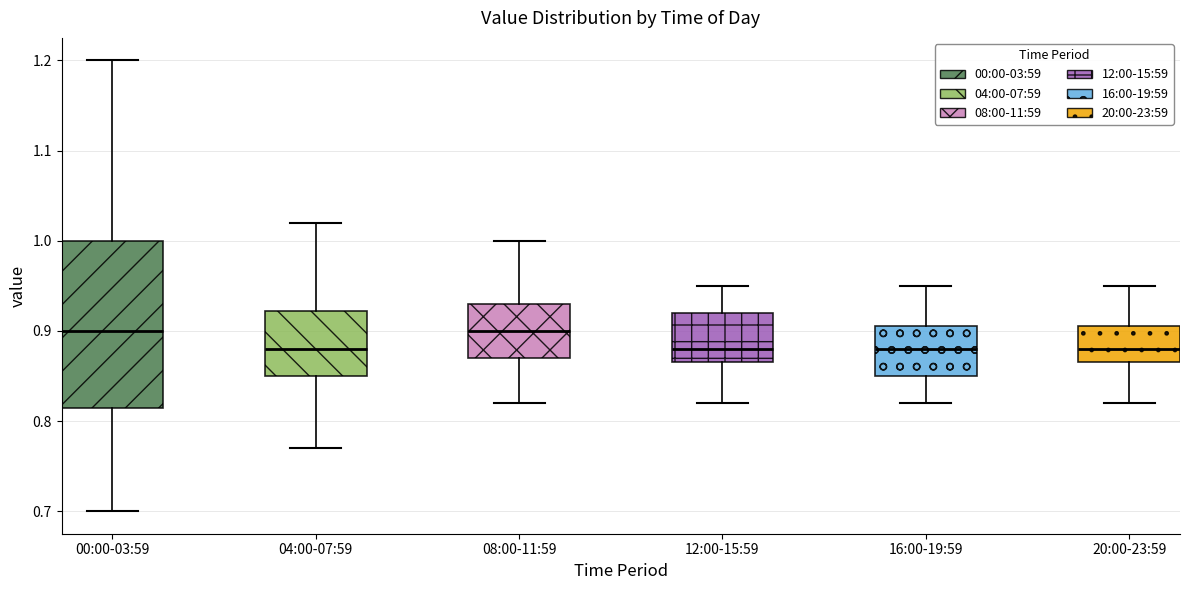

Where does the lower whisker of the box for 16:00-19:59 end on the y-axis? The values are not printed on the chart, so give them approximately, as read against the axis.

0.82